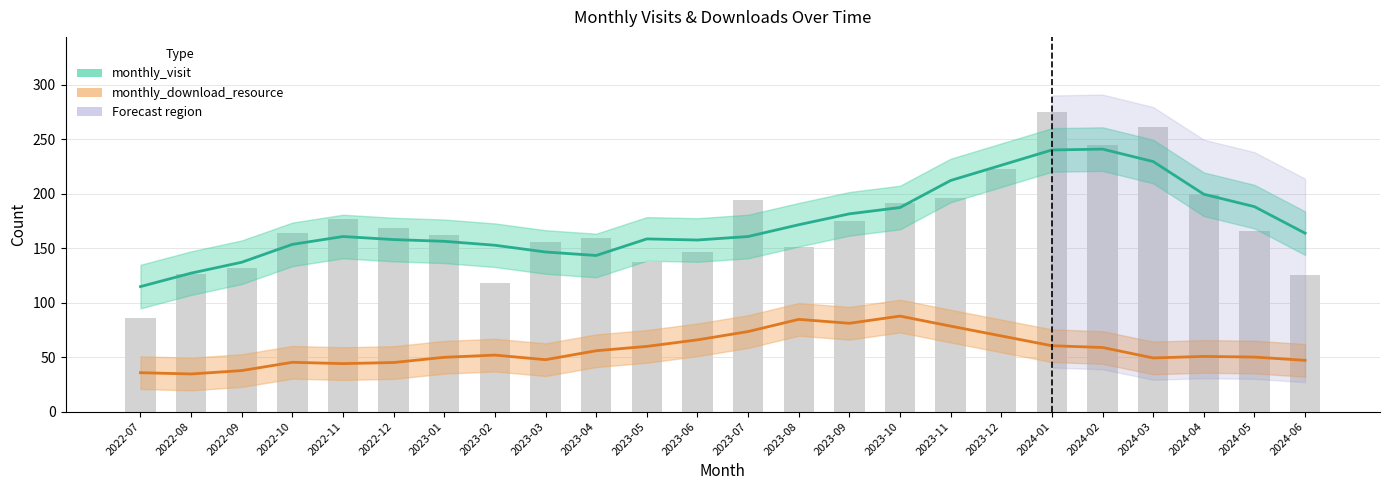

How many data points does each series have?

24